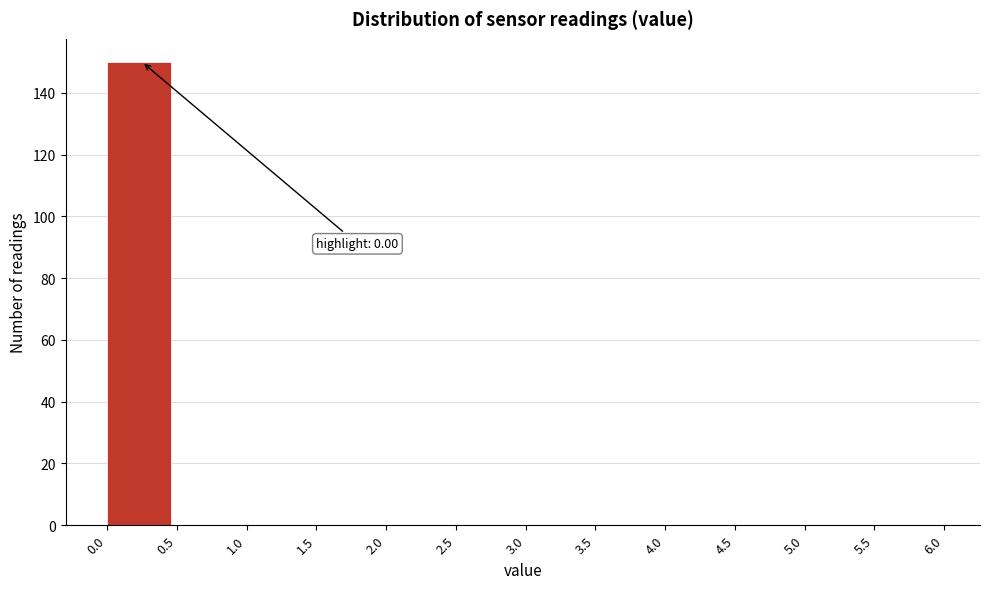

Over which range of the x-axis is the bar tallest?

0.0 to 0.5